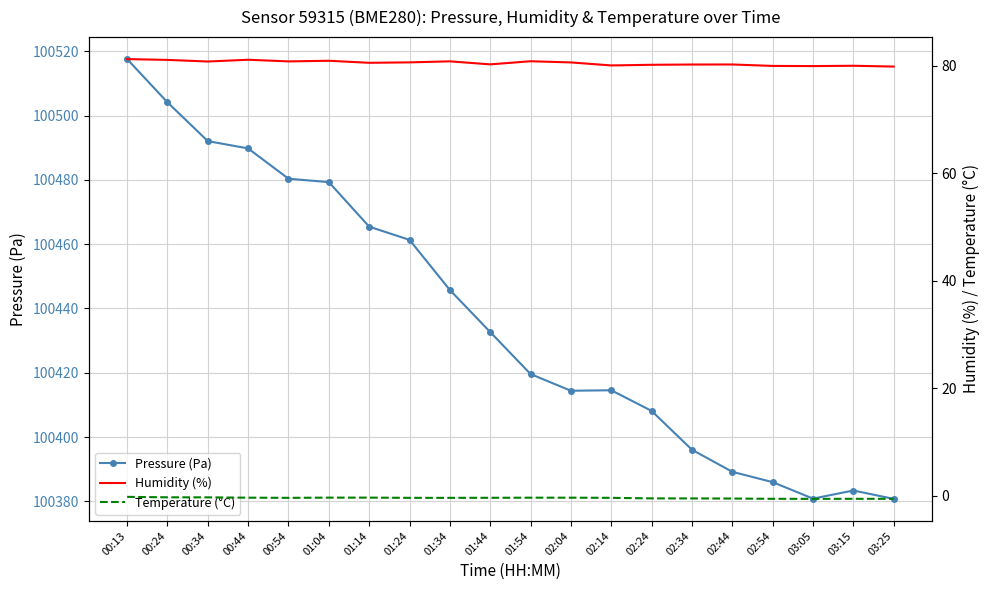

How many interior local valleys does the Humidity (%) series have?

6